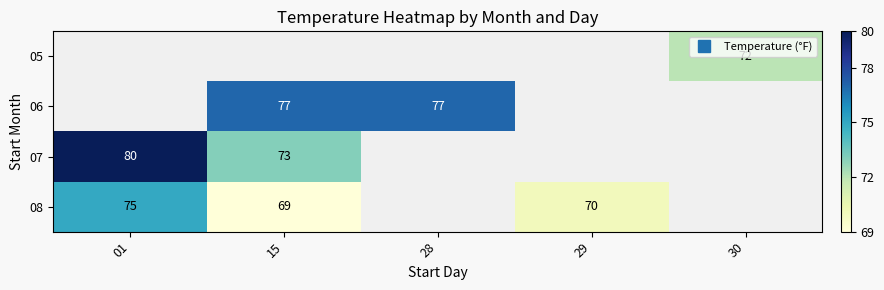

Which category has the lowest value across all series?

15